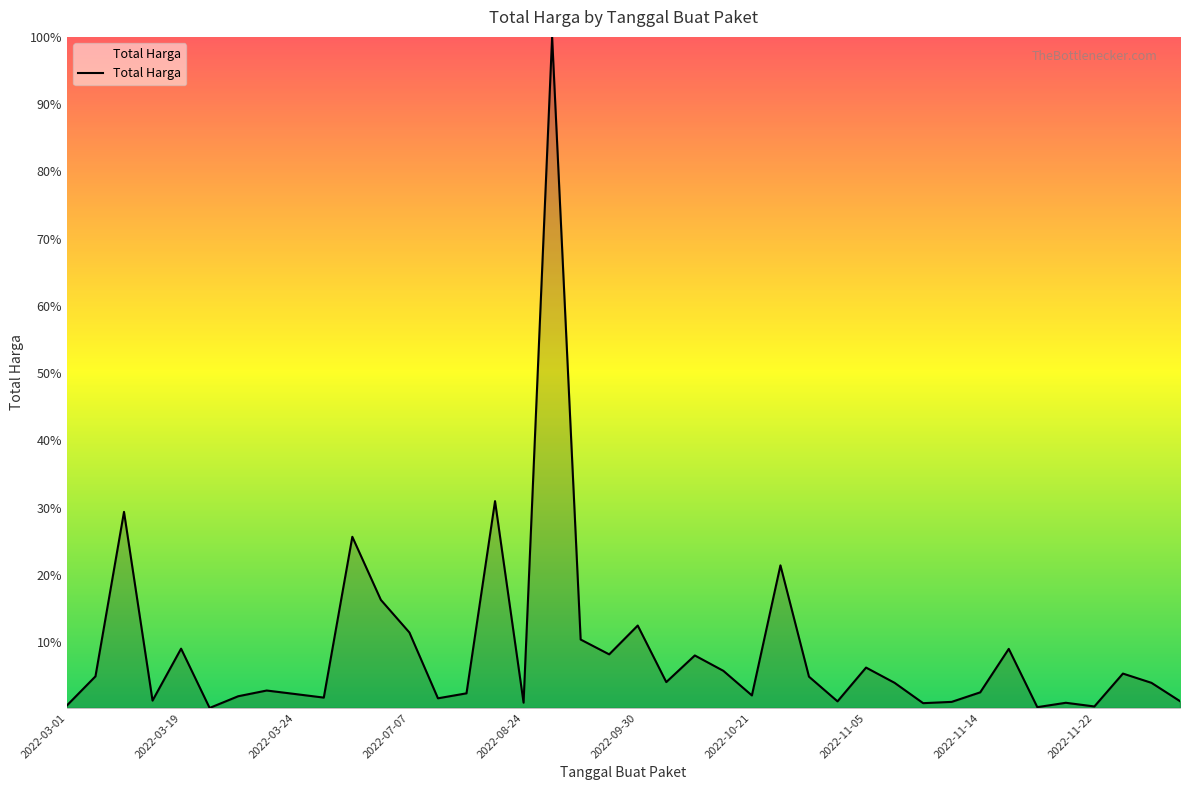

True or false: the data has more than 2 interior local peaks.

True